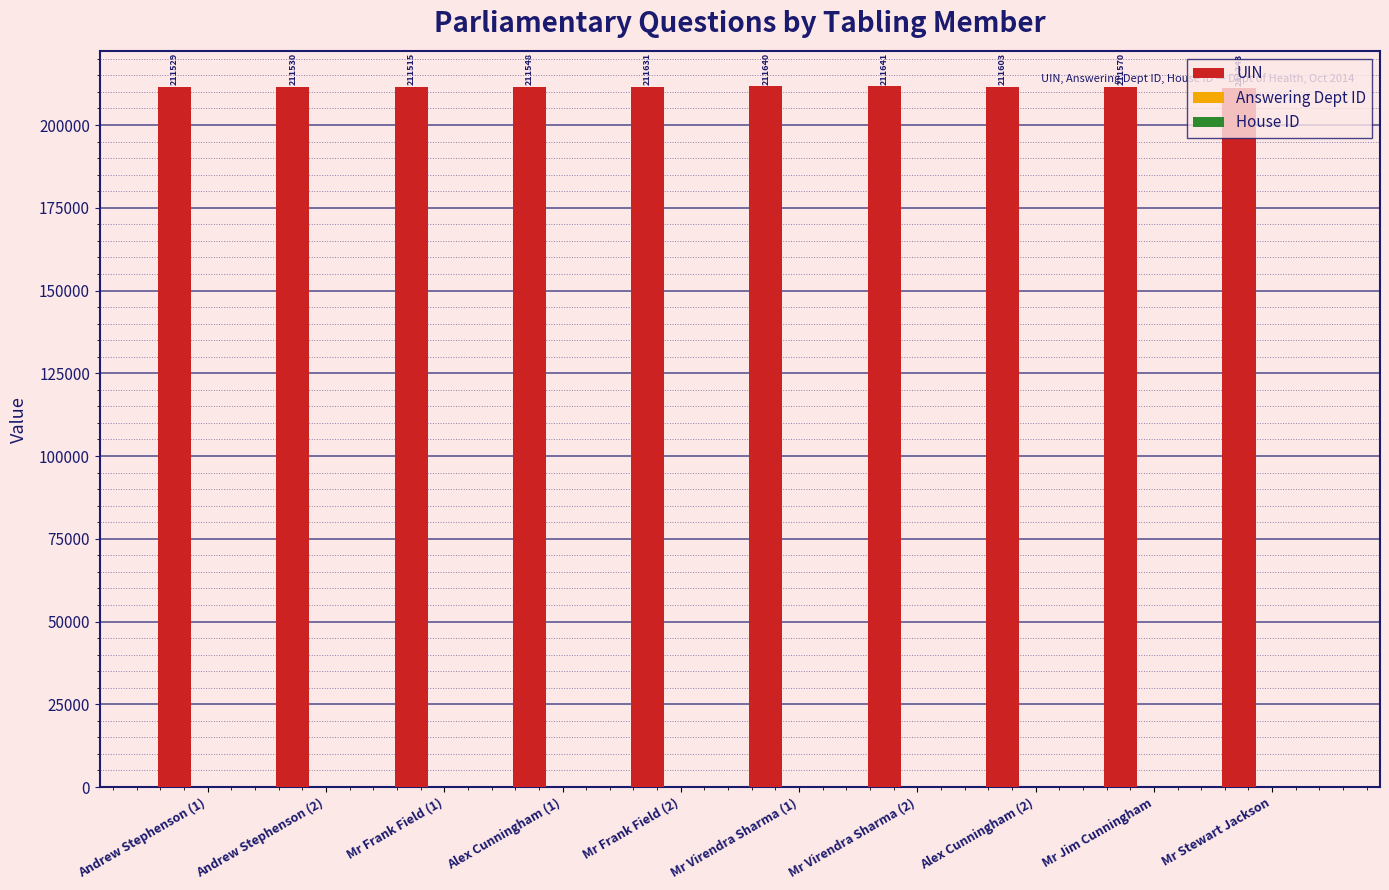

Which series has the largest total across all categories?

UIN